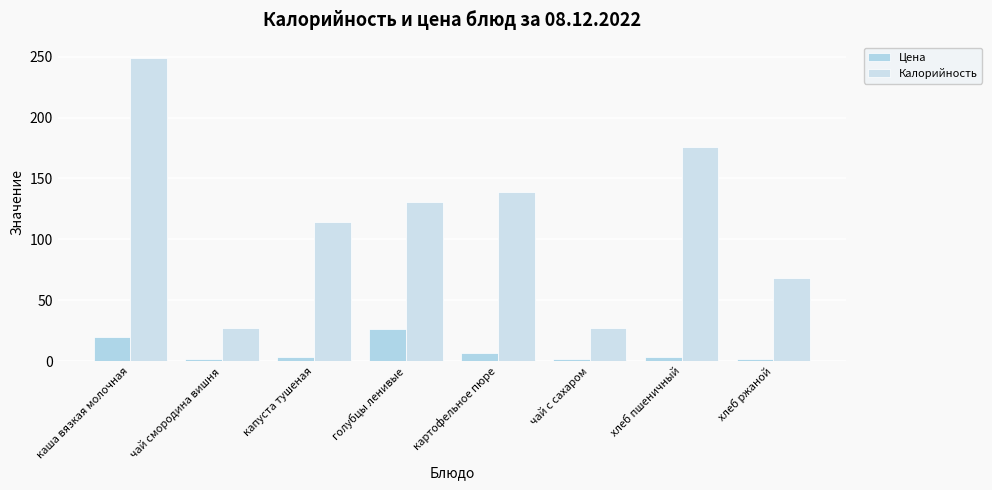

At how many categories does at least one series exceed 124?

4